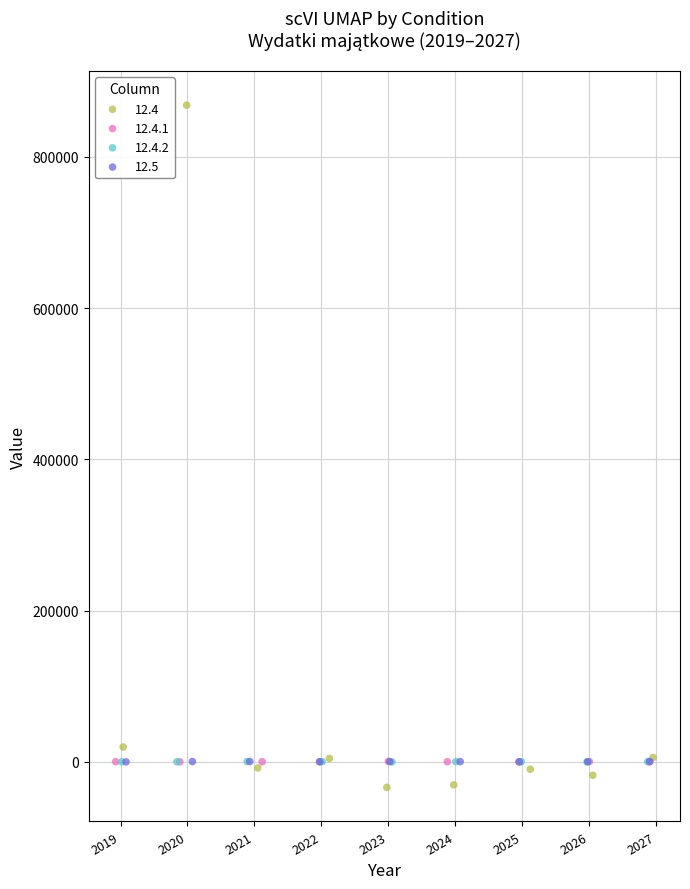

Which series reaches the maximum Y coordinate?

12.4